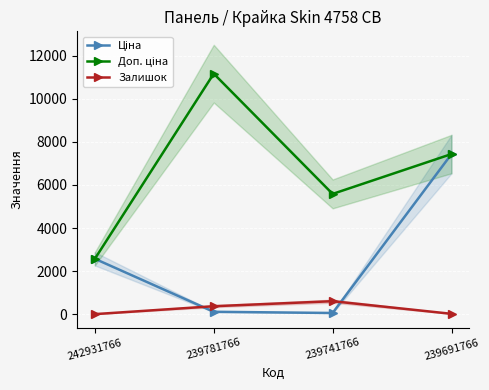

True or false: Залишок has more than 2 interior local peaks.

False